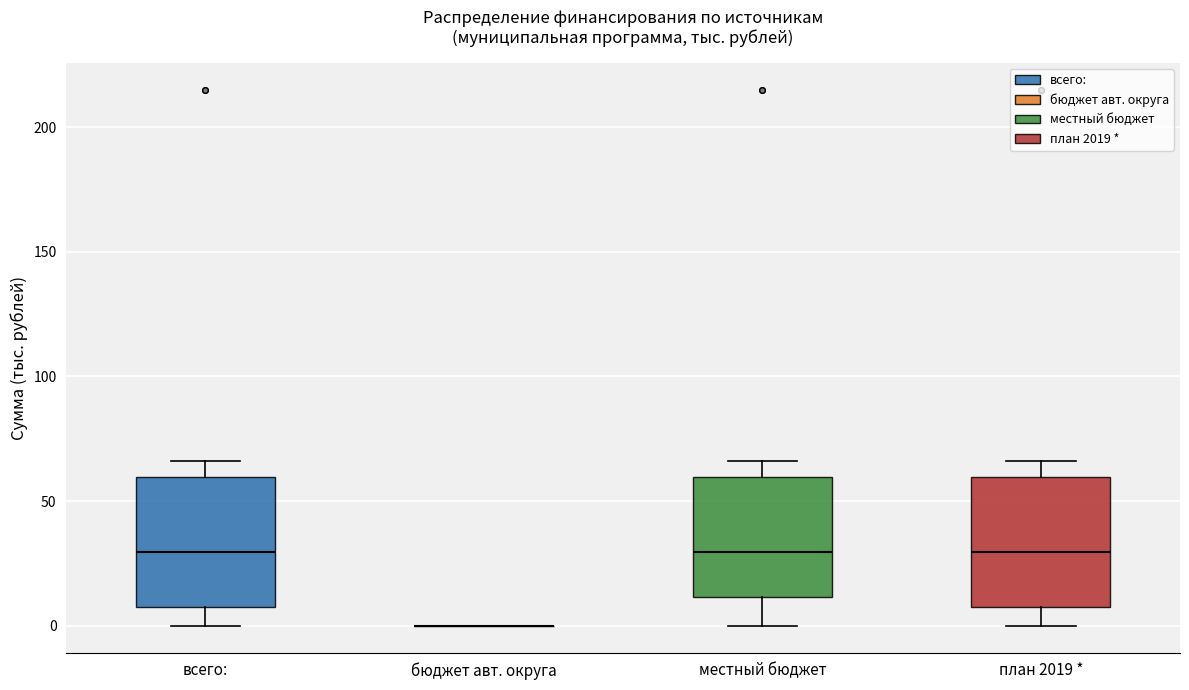

Where does the median line of the box for план 2019 * sit on the y-axis? The values are not printed on the chart, so give them approximately, as read against the axis.

30